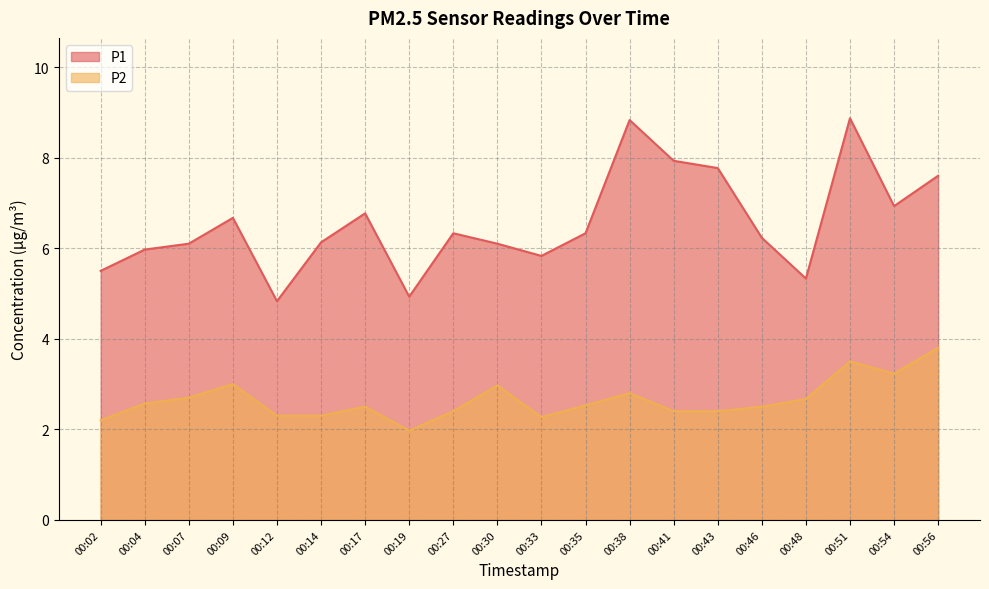

True or false: P2 and P1 cross at least once.

False